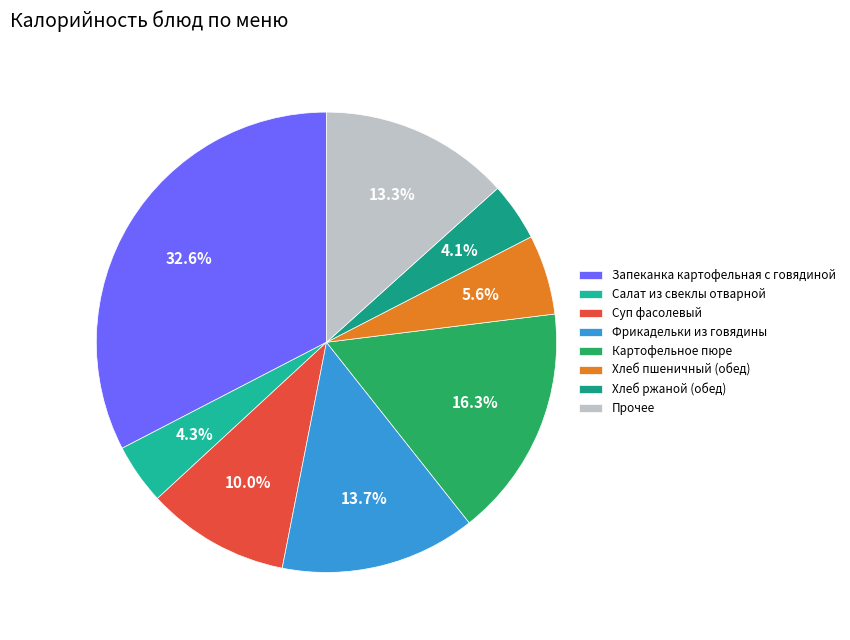

Between Салат из свеклы отварной and Фрикадельки из говядины, which is larger?

Фрикадельки из говядины